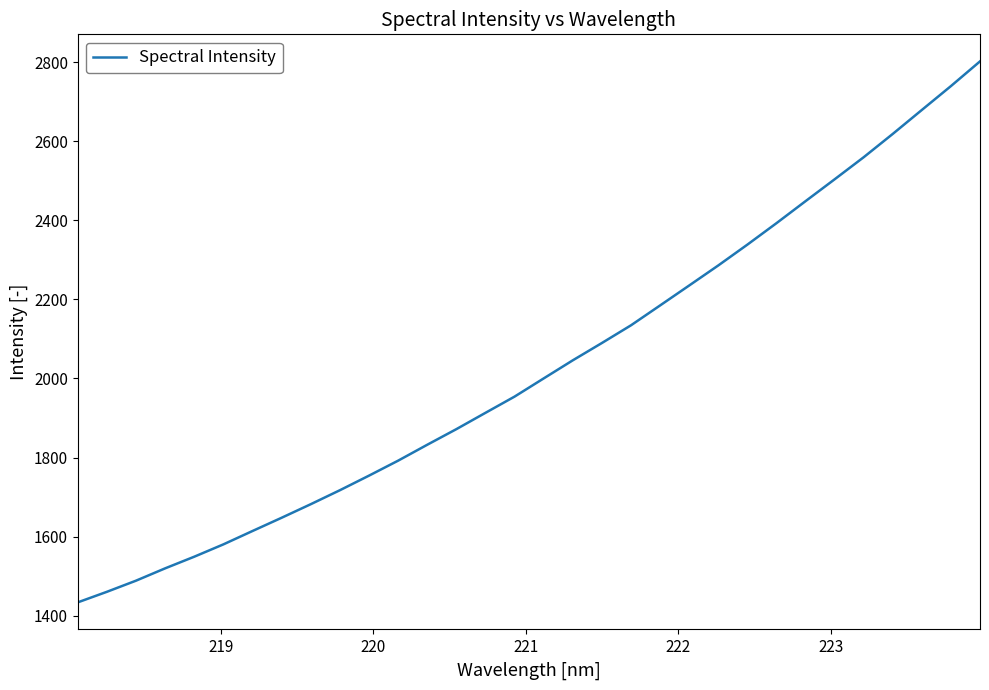

What is the difference between the maximum and minimum values?

1368.5